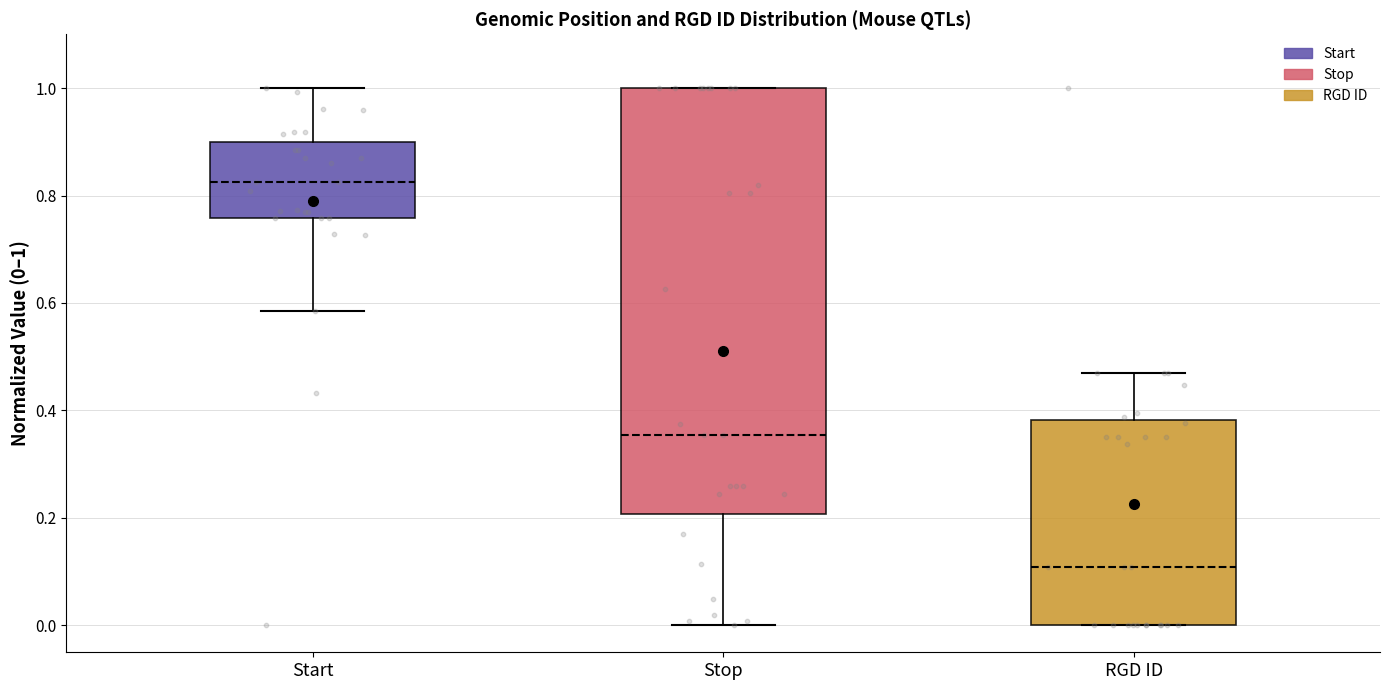

Where does the lower whisker of the box for Start end on the y-axis? The values are not printed on the chart, so give them approximately, as read against the axis.

0.58